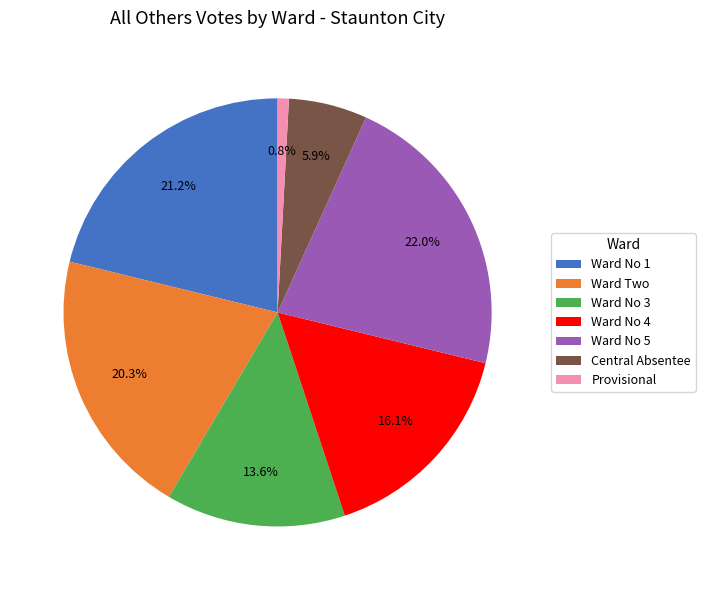

Is there any slice that represents more than half of the pie?

No